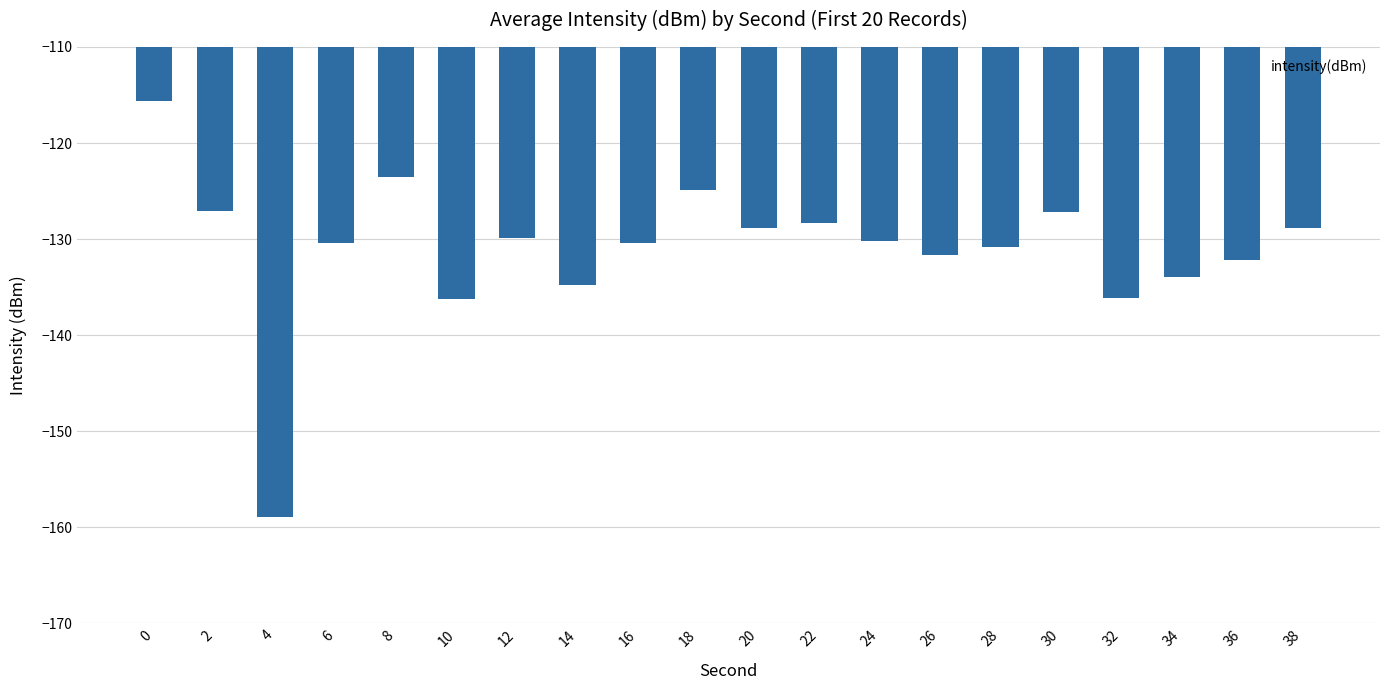

What is the approximate value at 6?

-130.4